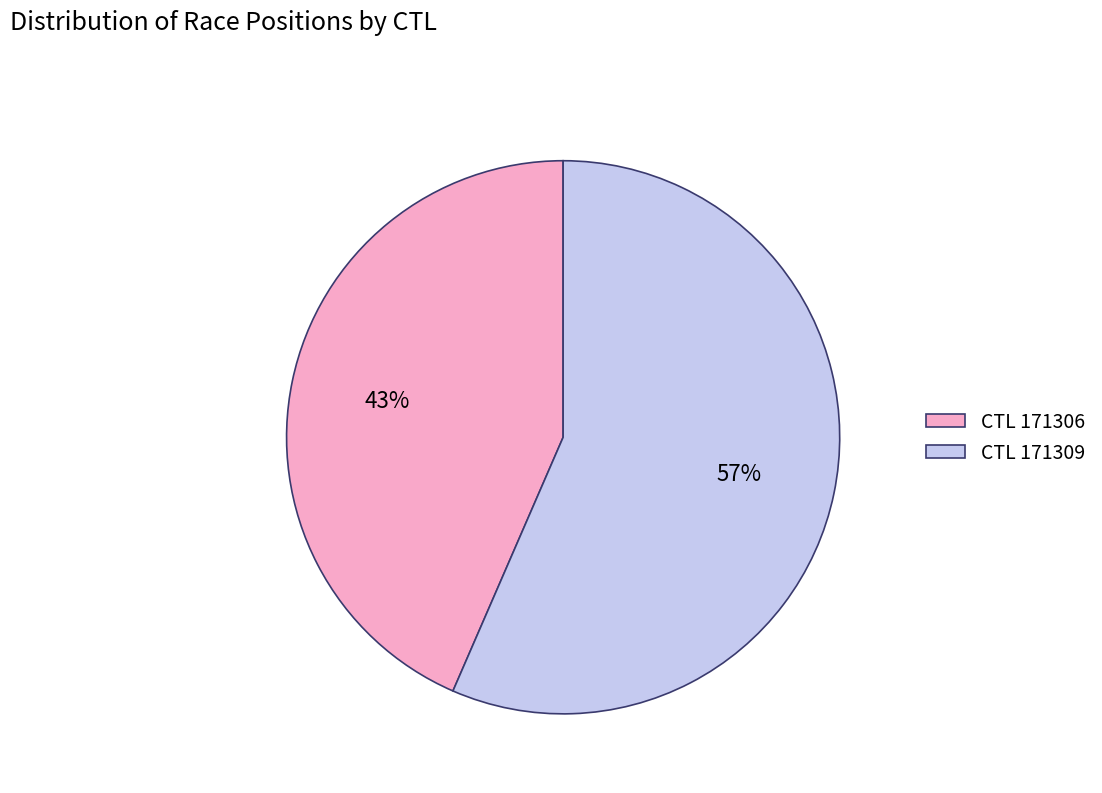

True or false: CTL 171309 accounts for 46% of the total.

False